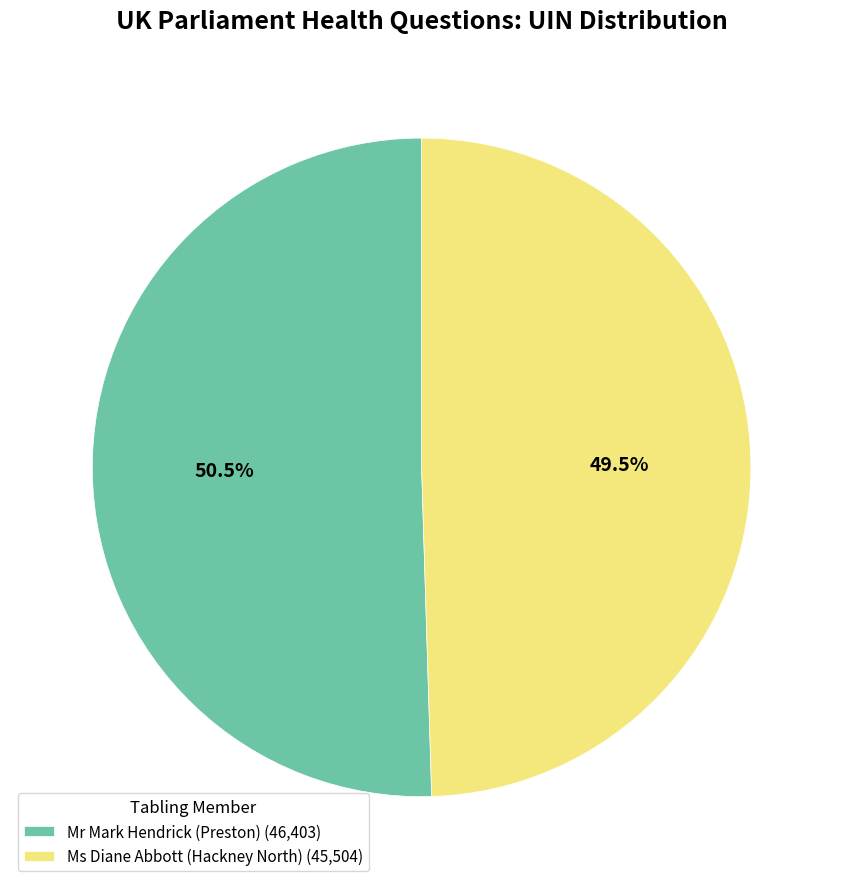

Is there a majority slice in this chart?

Yes